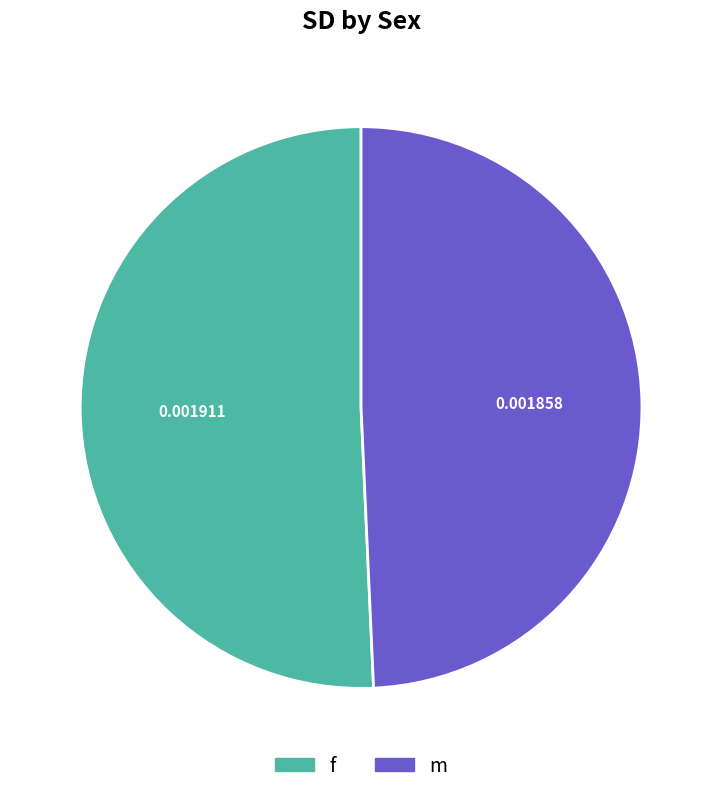

Which category has the biggest portion of the pie?

f